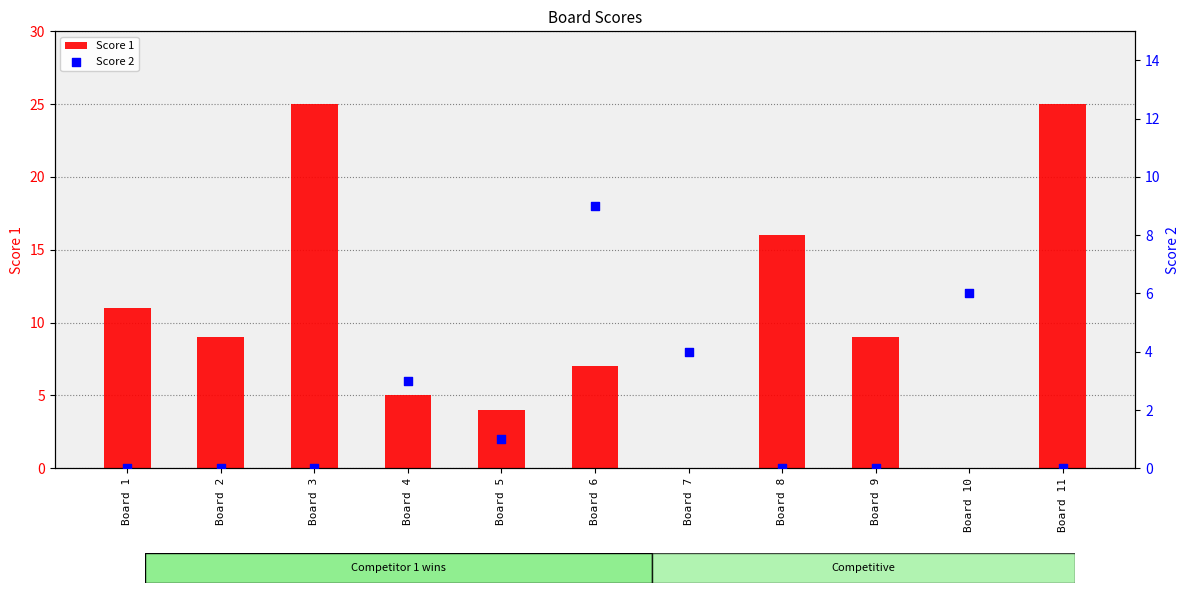

Which series has the largest total across all categories?

Score 1